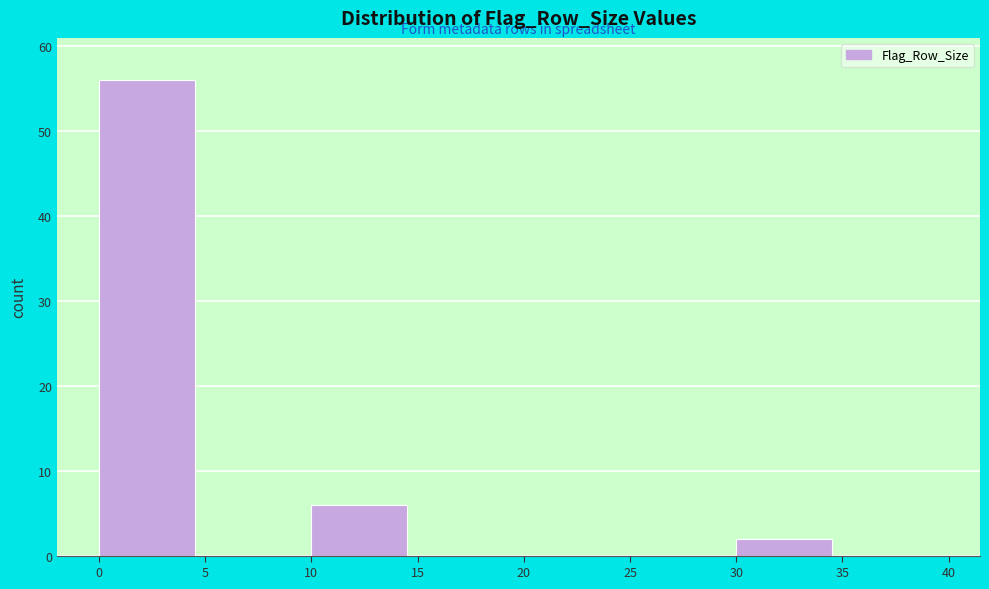

Reading left to right, list every bar in this chart as the range it spans on the x-axis followed by its height. The values are not printed on the chart, so give them approximately, as read against the axis.

0 to 5: 56
5 to 10: 0
10 to 15: 6
15 to 20: 0
20 to 25: 0
25 to 30: 0
30 to 35: 2
35 to 40: 0